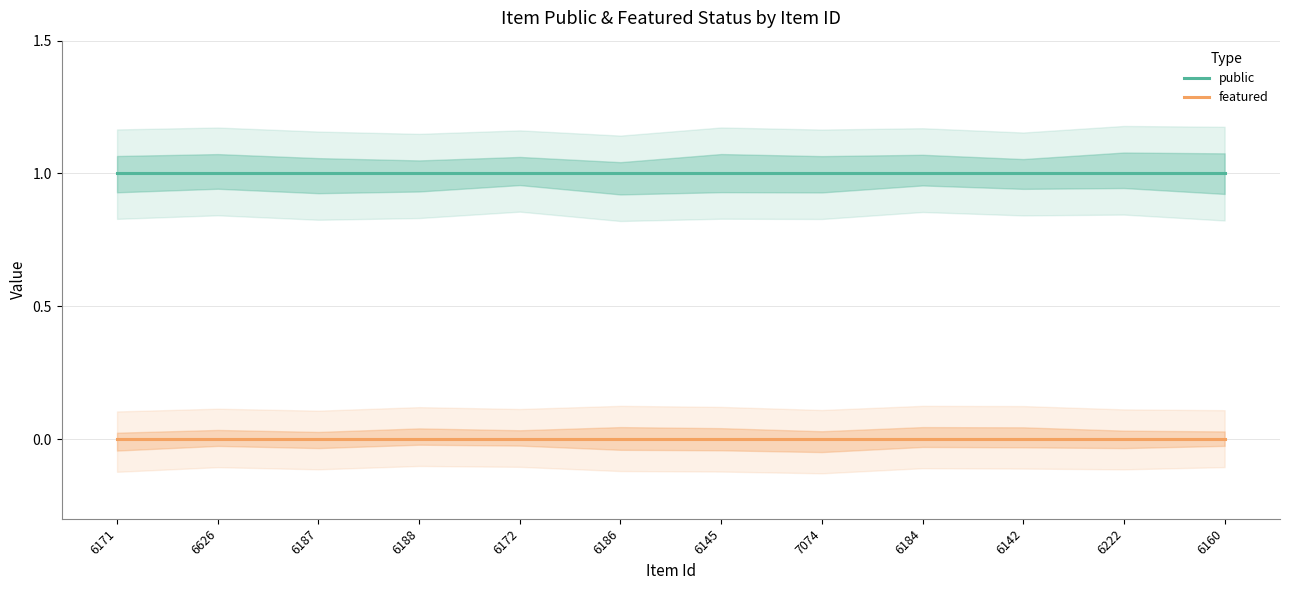

Between 6171 and 6222, which series saw the biggest shift?

public